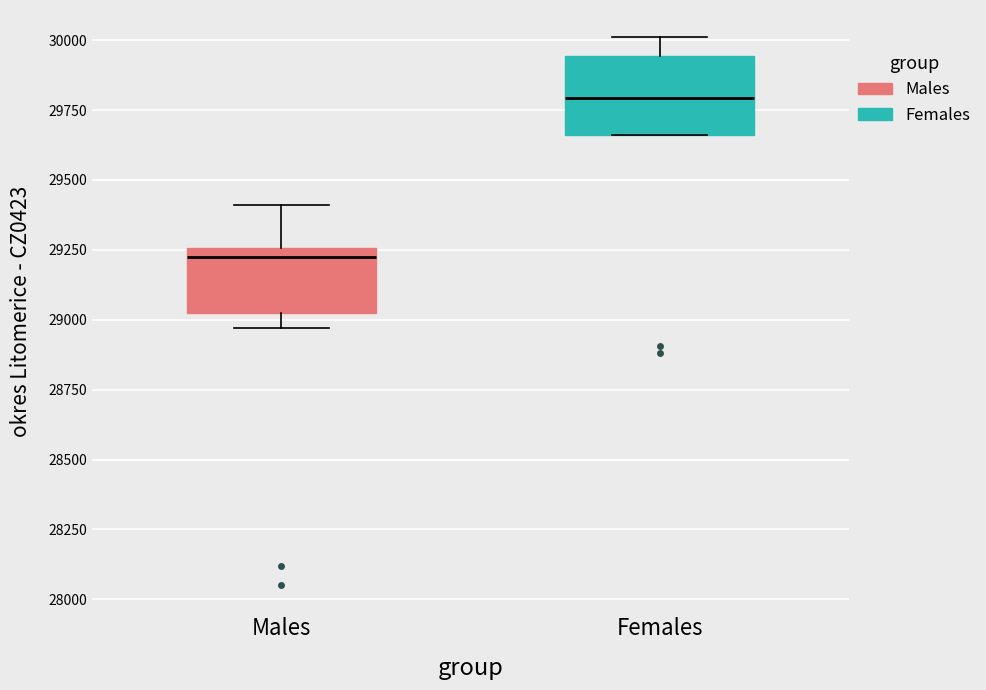

Where is the upper edge of the box for Females on the y-axis? The values are not printed on the chart, so give them approximately, as read against the axis.

29950